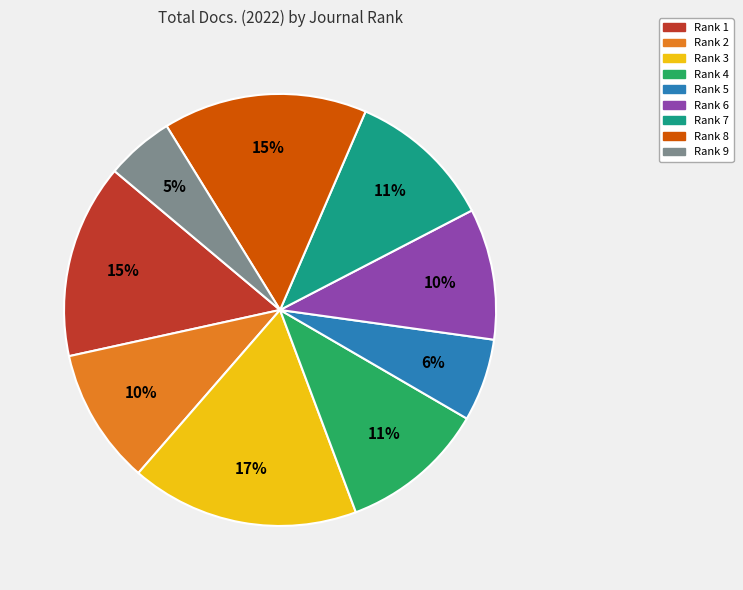

To the nearest percent, what is the difference between the Rank 6 and Rank 8 slice percentages?

5%